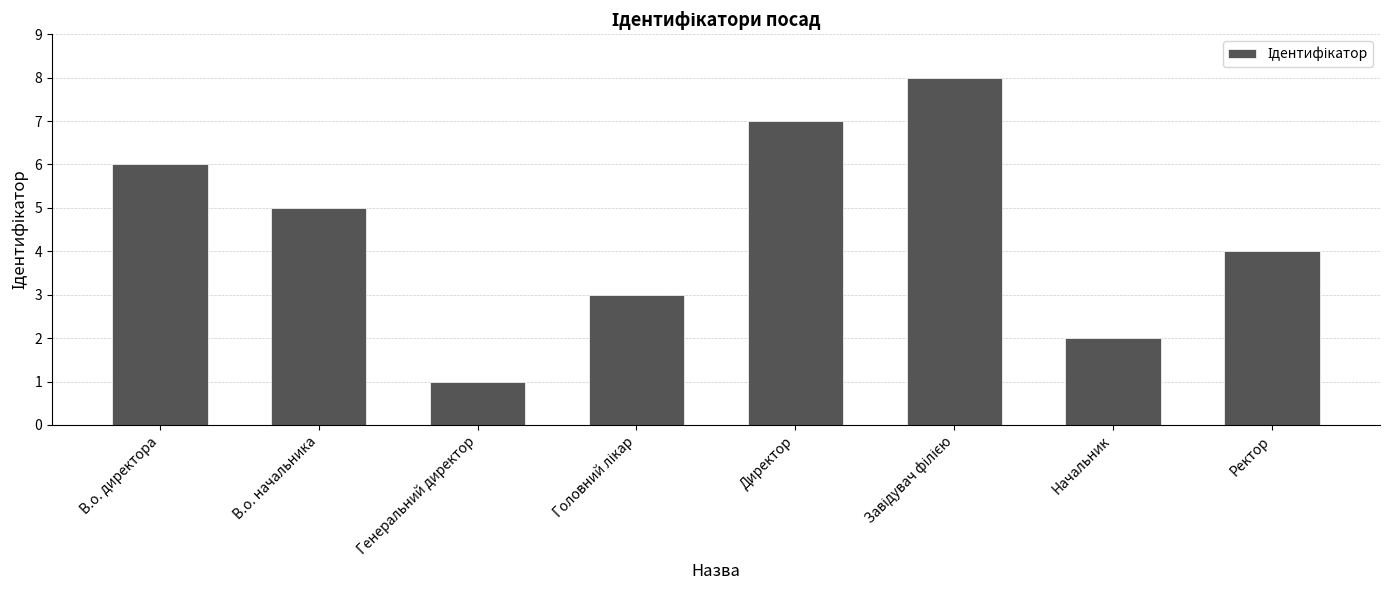

What is the difference between the values at Генеральний директор and В.о. начальника?

4